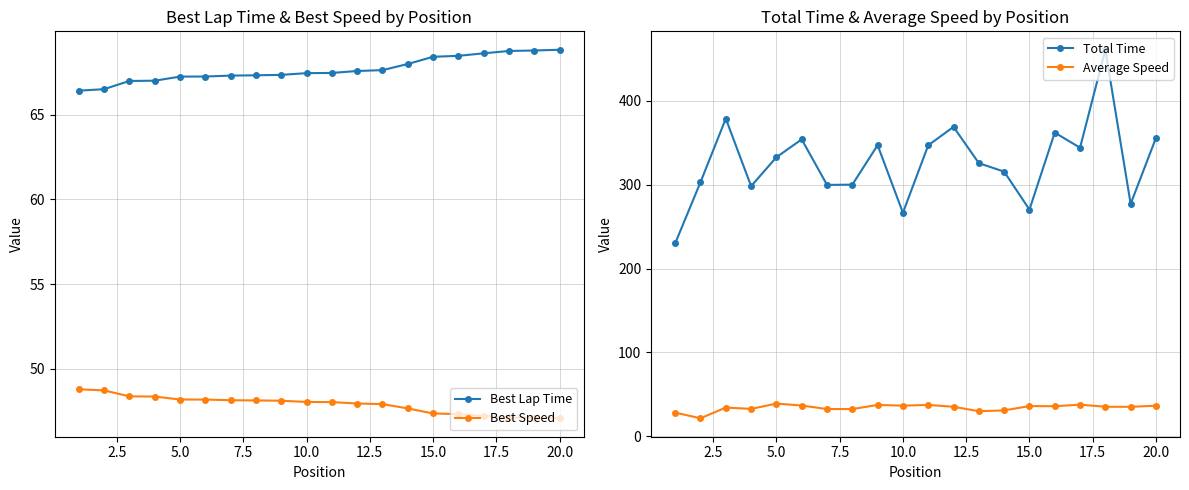

Reading left to right, transcribe all the data shown in this chart.

Best Lap Time: 66.4	66.5	67.0	67.0	67.2	67.2	67.3	67.3	67.3	67.4	67.5	67.6	67.6	68.0	68.4	68.5	68.6	68.8	68.8	68.8
Best Speed: 48.8	48.7	48.4	48.4	48.2	48.2	48.1	48.1	48.1	48.0	48.0	48.0	47.9	47.7	47.4	47.3	47.2	47.1	47.1	47.1
Total Time: 230.1	303.0	378.8	298.3	332.8	354.1	299.8	300.1	347.1	266.5	347.0	369.0	325.7	315.6	270.3	362.2	344.1	461.0	277.1	355.8
Average Speed: 28.2	21.4	34.2	32.6	38.9	36.6	32.4	32.4	37.3	36.5	37.3	35.1	29.8	30.8	36.0	35.8	37.7	35.1	35.1	36.4